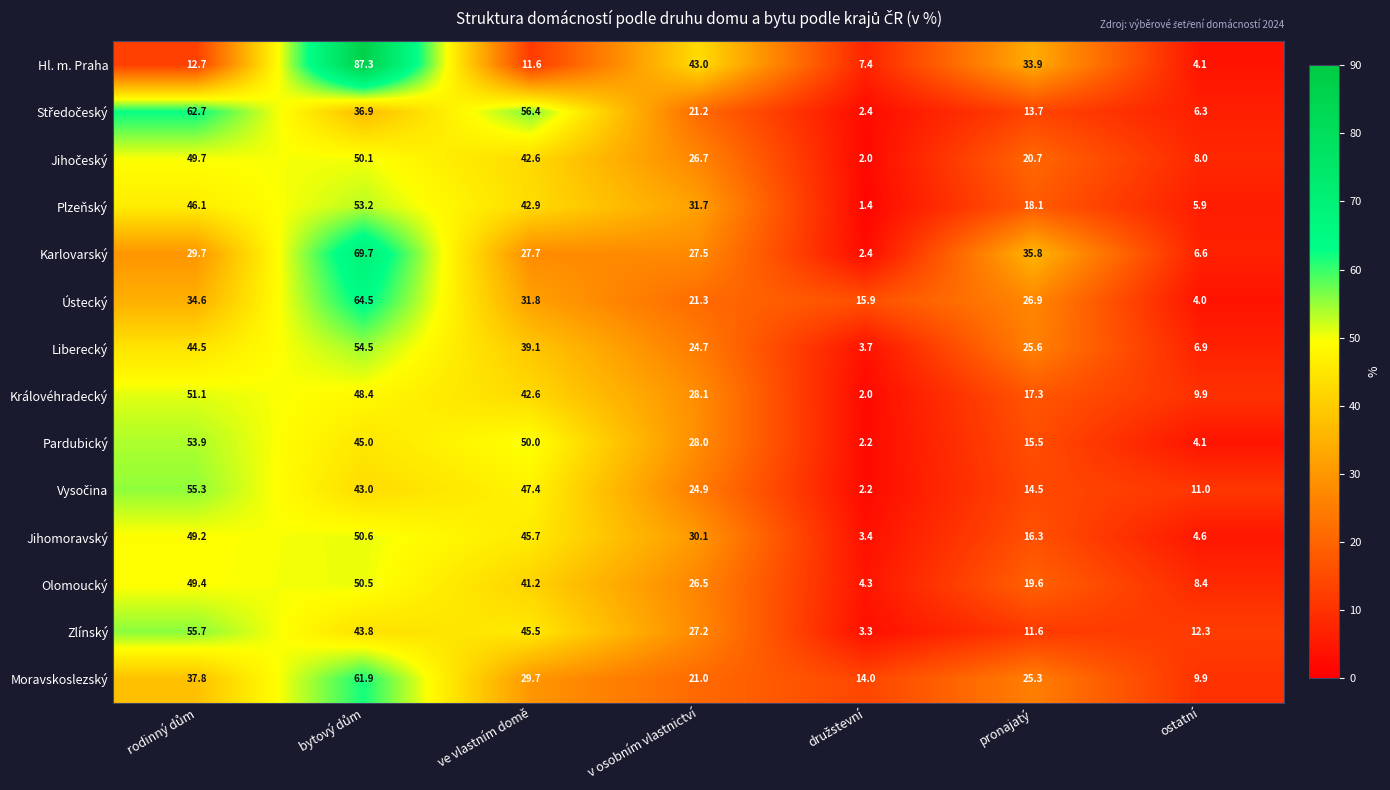

The Jihomoravský series shows 30.1 at v osobním vlastnictví. True or false?

True